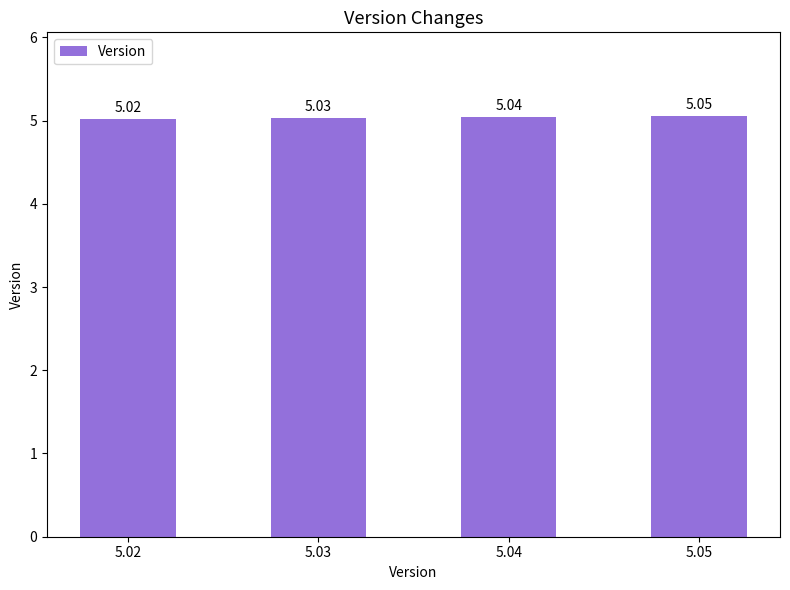

At which category does the chart reach its peak across all series?

5.05